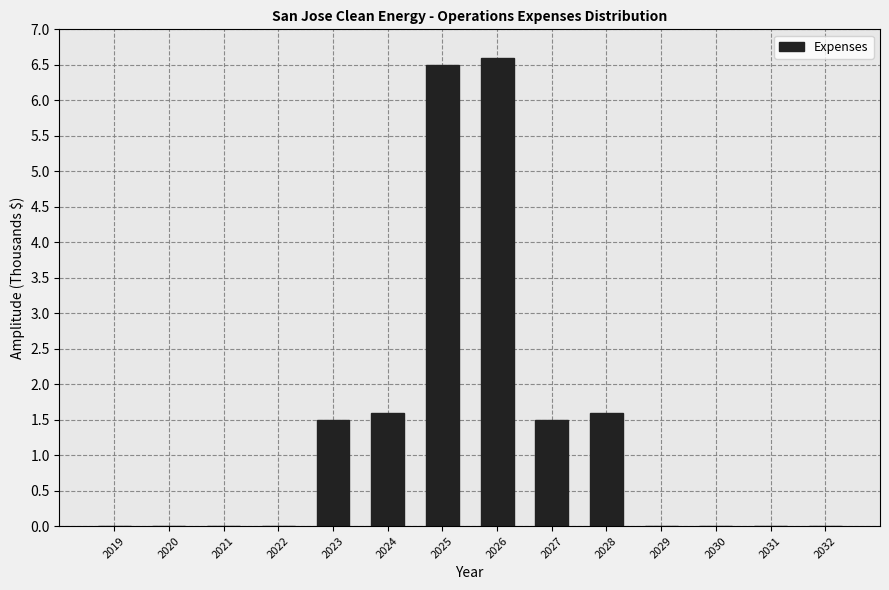

Reading left to right, transcribe all the data shown in this chart.

2019=0.0	2020=0.0	2021=0.0	2022=0.0	2023=1.5	2024=1.6	2025=6.5	2026=6.6	2027=1.5	2028=1.6	2029=0.0	2030=0.0	2031=0.0	2032=0.0